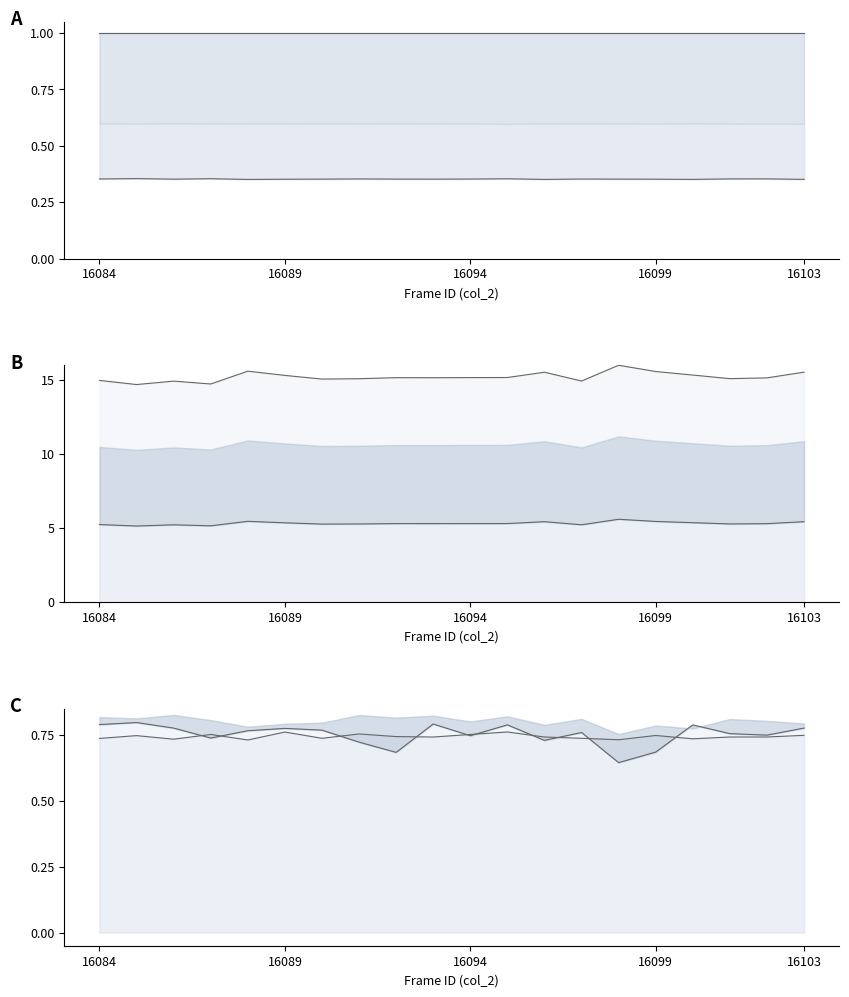

What is the greatest value displayed?

16.0